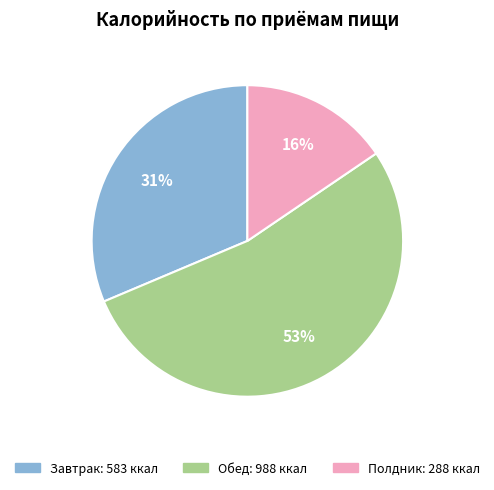

Is there any slice that represents more than half of the pie?

Yes